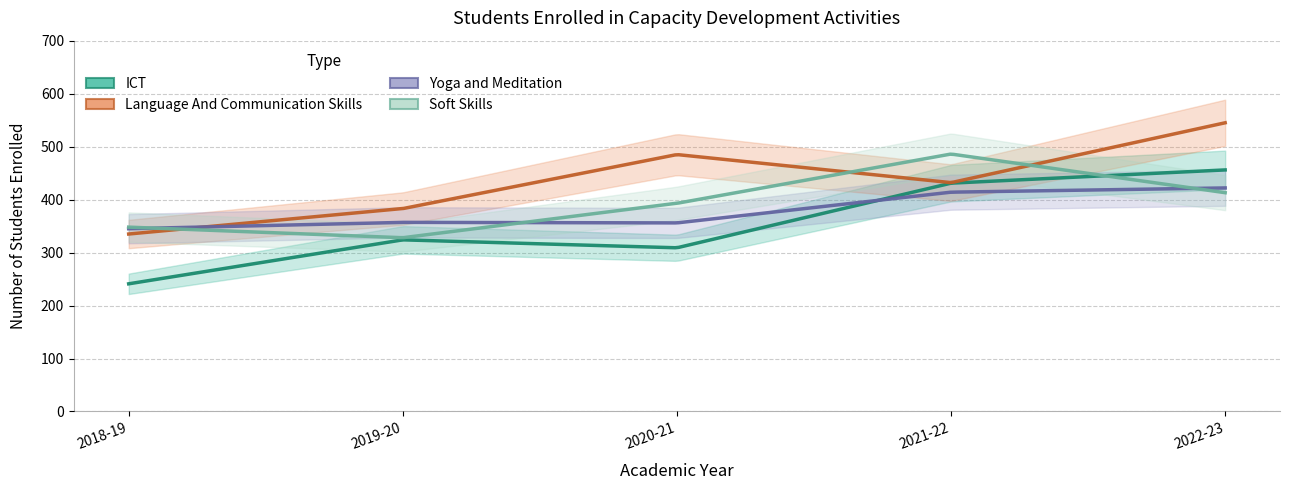

Where does the Yoga and Meditation series first go above 357?

2021-22